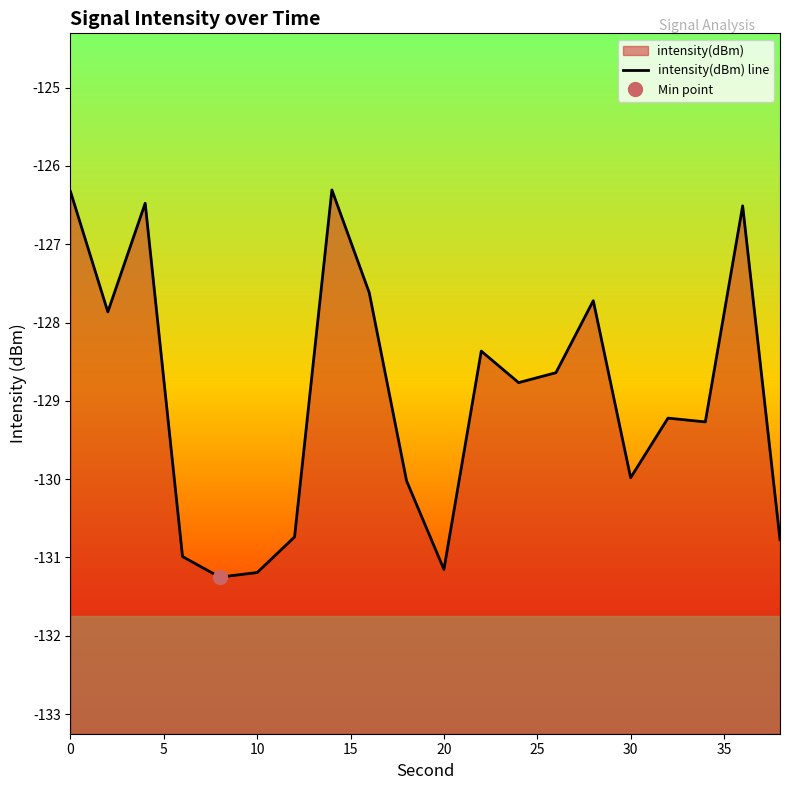

The chart shows a value of -190.9 at 15. True or false?

False